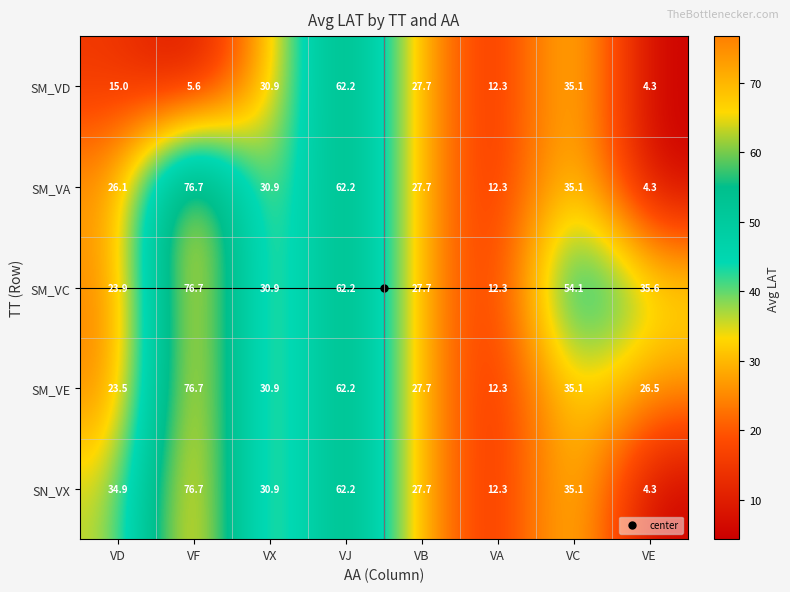

At VD, list the series in order from smallest to largest.

SM_VD, SM_VE, SM_VC, SM_VA, SN_VX